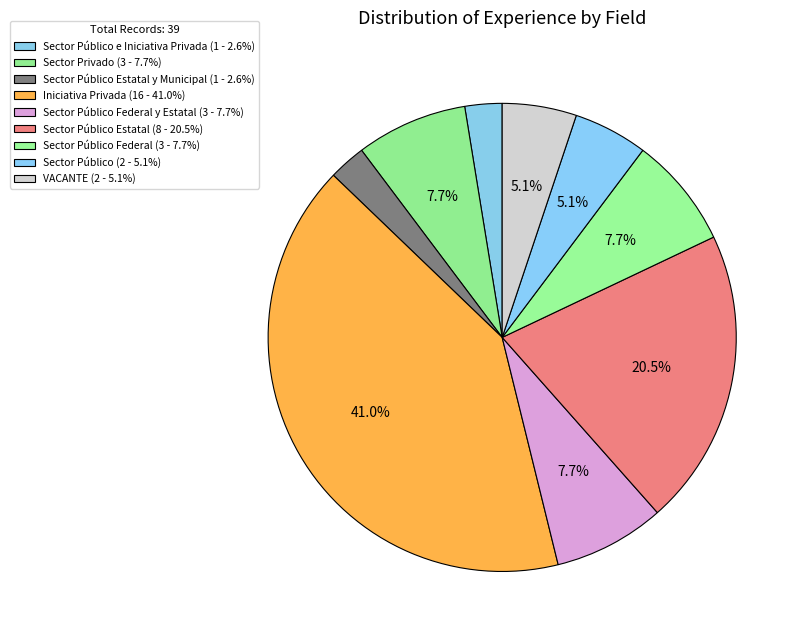

How many slices are in this pie chart?

9